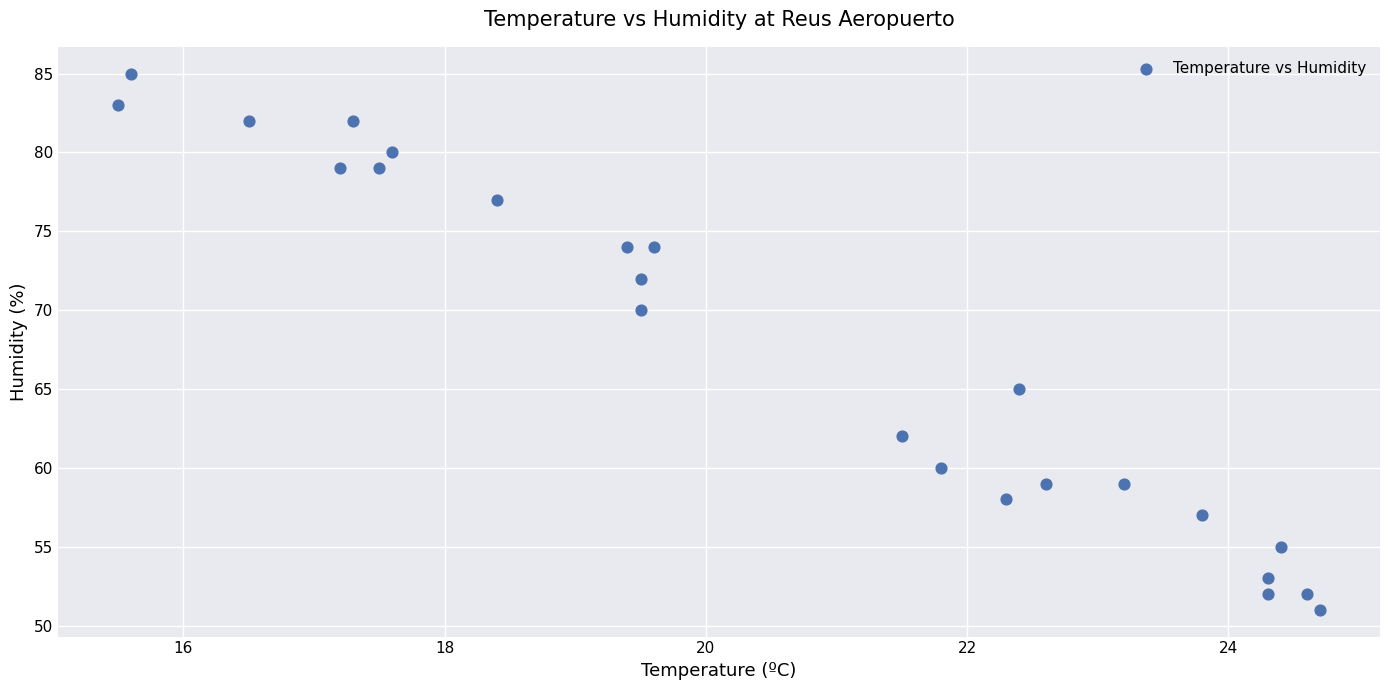

What is the range of Y values (max minus min)?

34